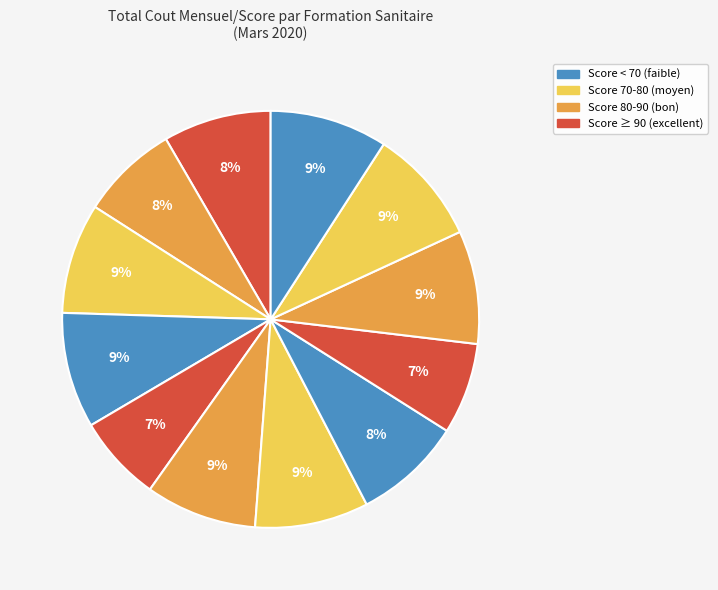

How many slices are in this pie chart?

12